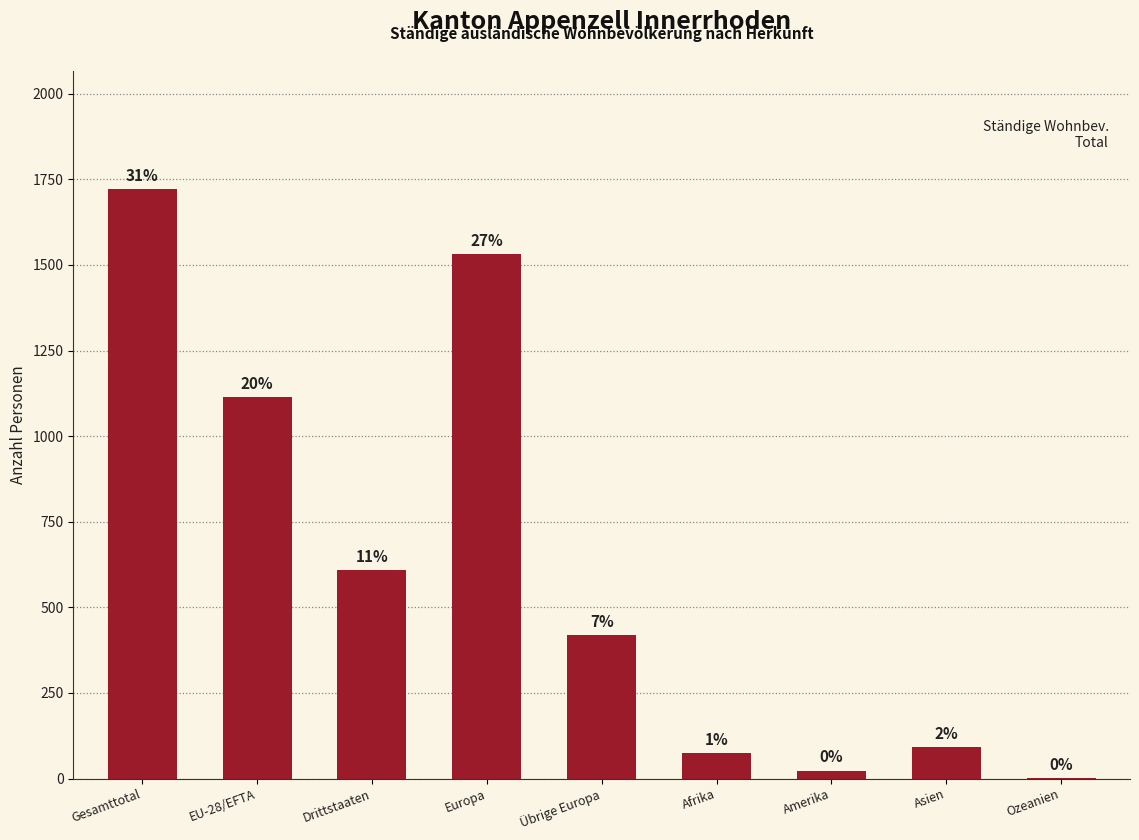

What is the label of the 2nd bar from the right?

Asien